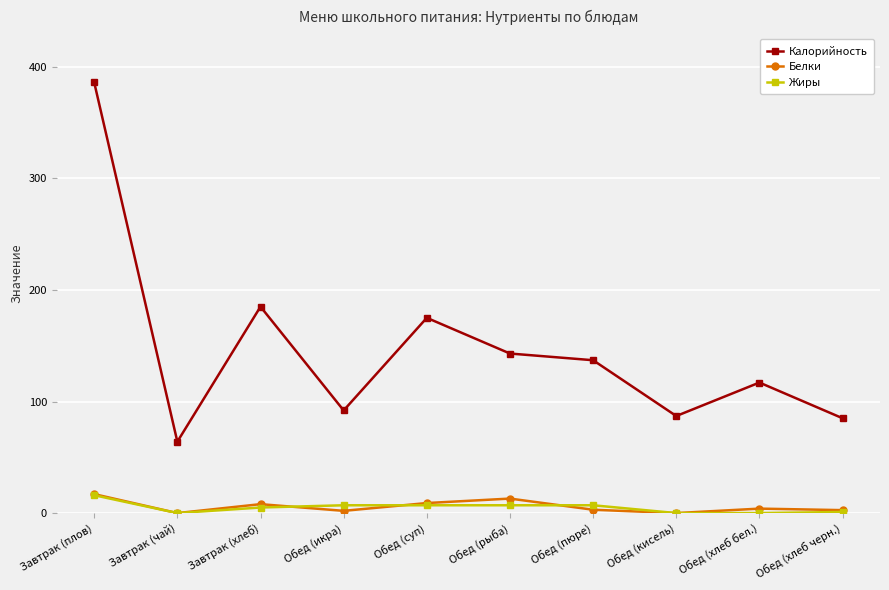

How many series are shown in this chart?

3